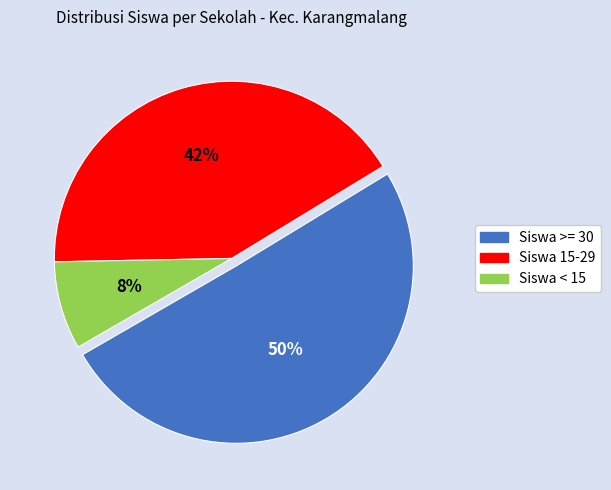

Is the sum of Siswa >= 30 and Siswa 15-29 greater than half?

Yes